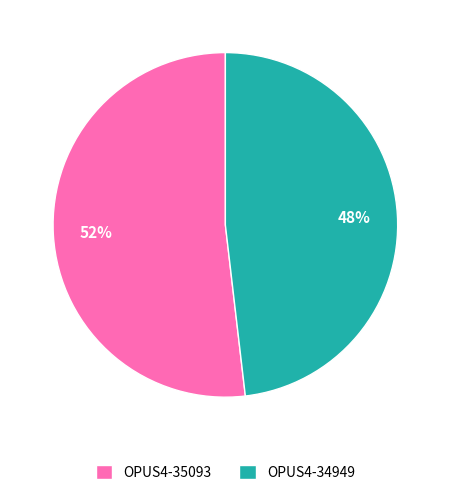

To the nearest percent, what portion does OPUS4-35093 represent?

52%